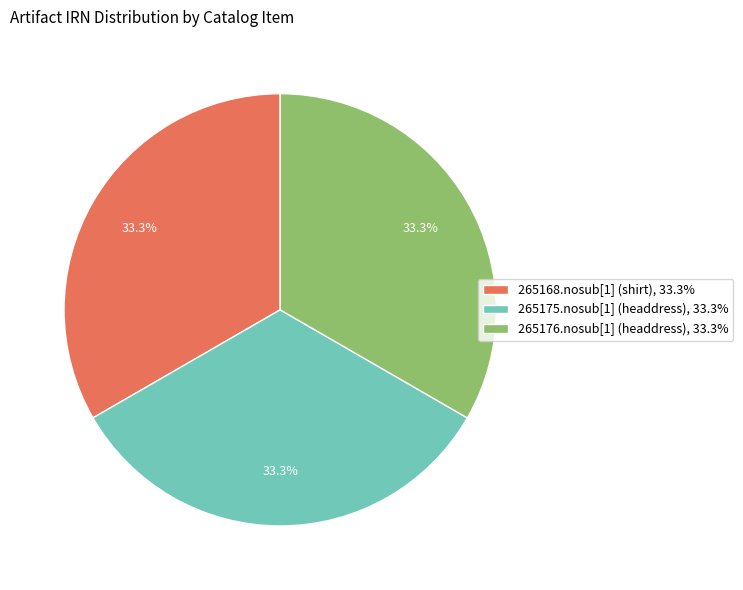

To the nearest percent, what is the average slice percentage?

33%